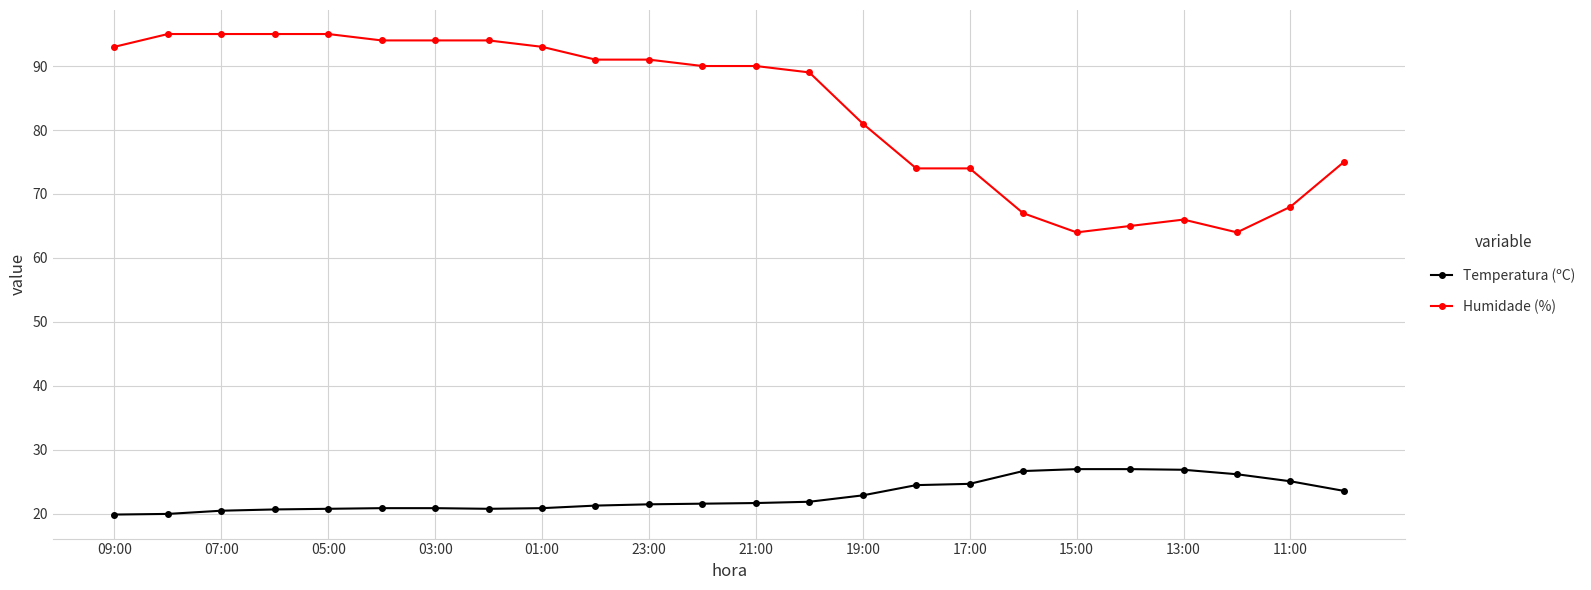

What is the sum of all Humidade (%) values?

1997.0